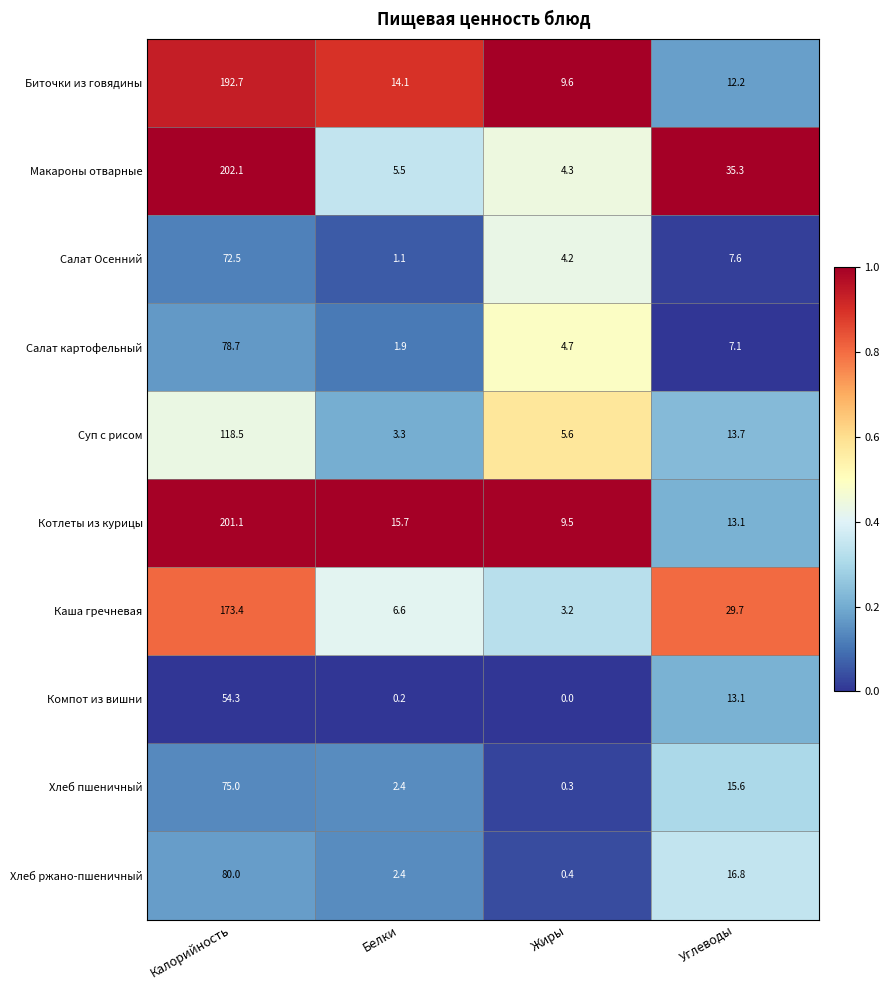

The Каша гречневая series shows 3.2 at Жиры. True or false?

True